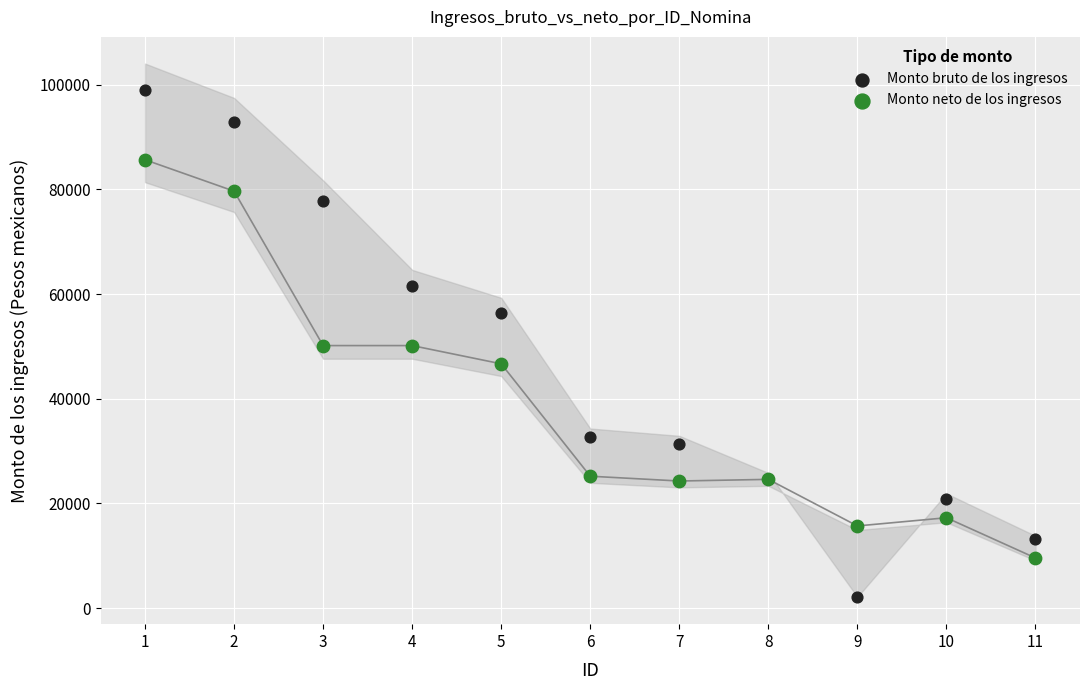

Which series has the largest Y range (max minus min)?

Monto bruto de los ingresos